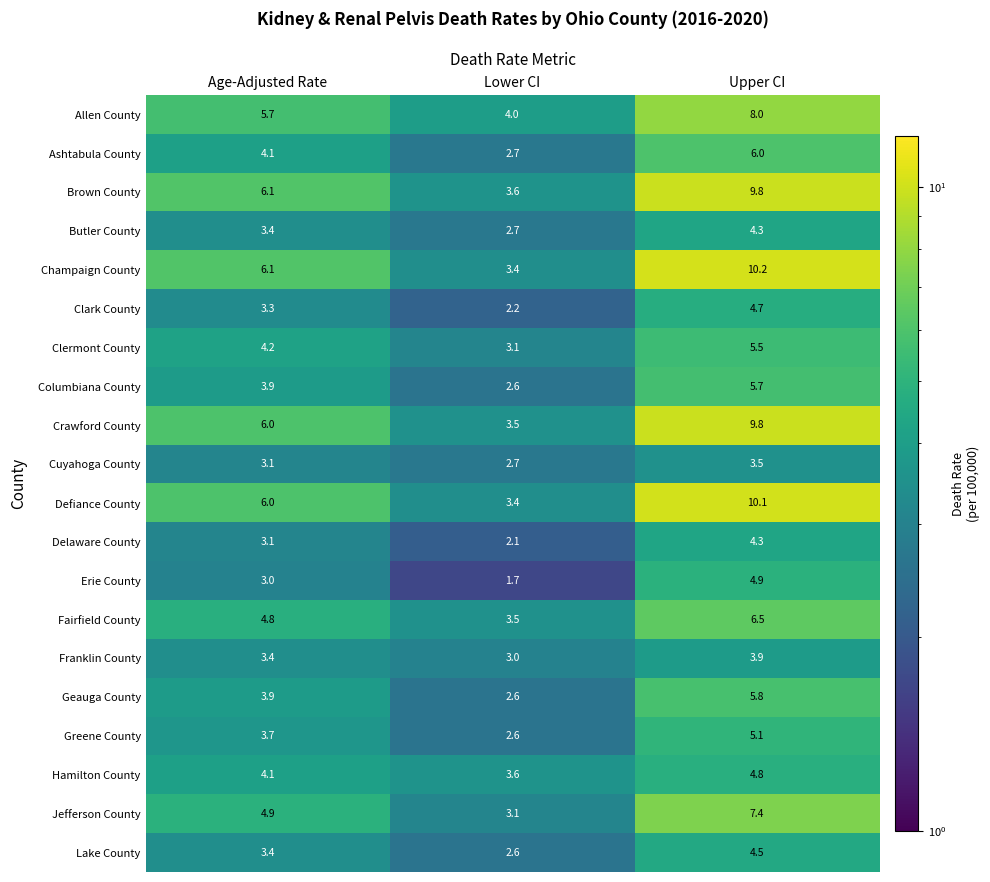

At which category does the chart reach its peak across all series?

Upper CI